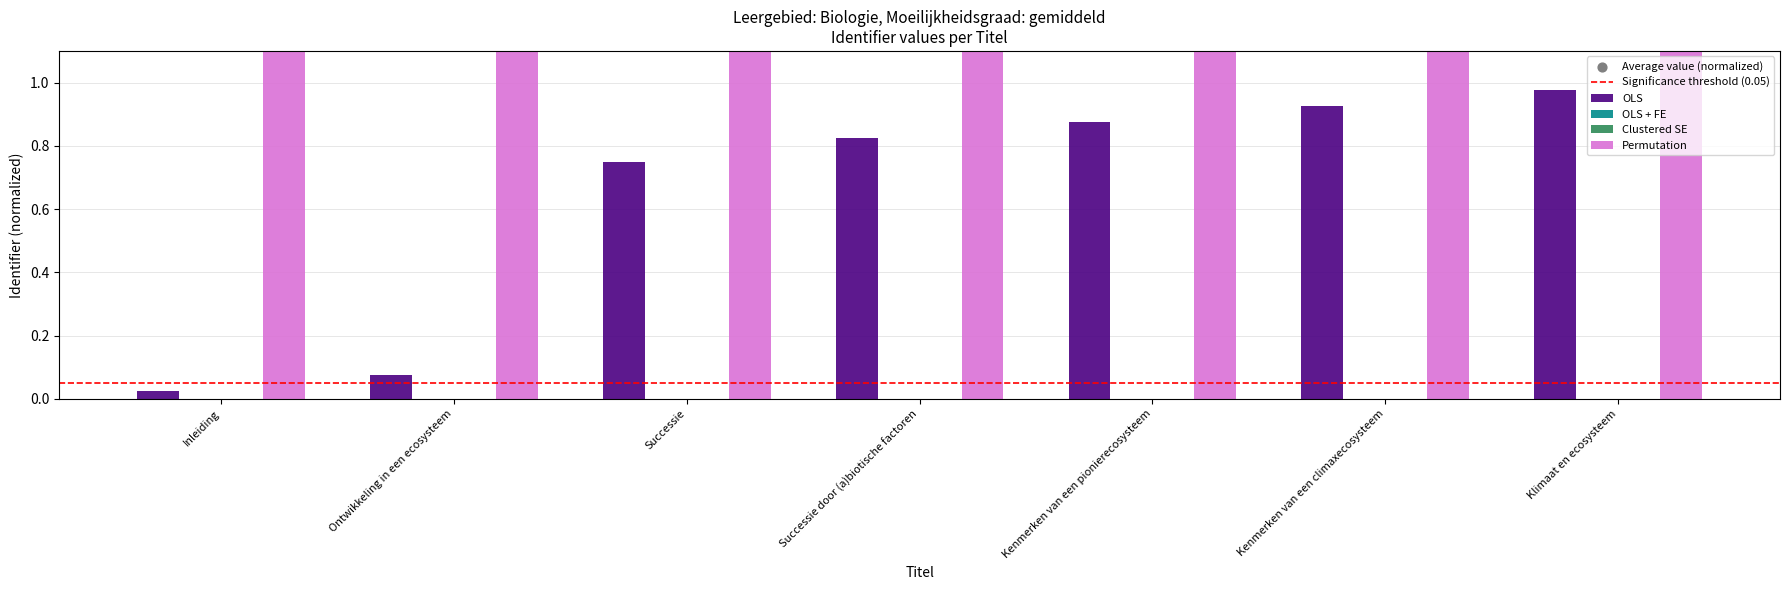

Which series reaches the minimum Y coordinate?

Clustered SE